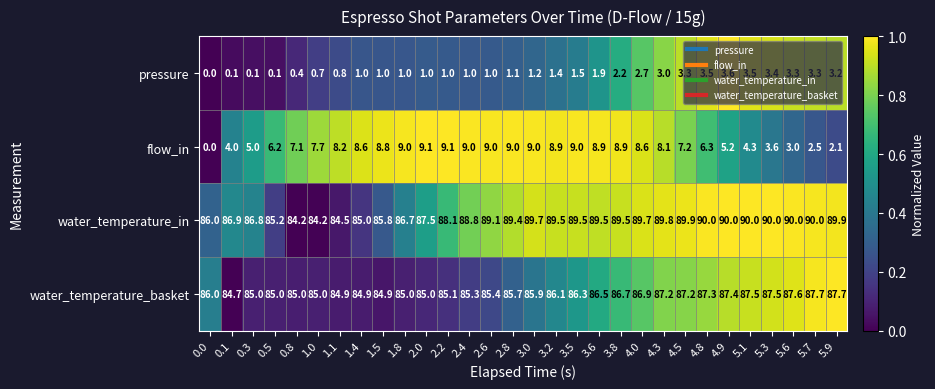

What is the difference between the highest and lowest values at 4.5?

86.6